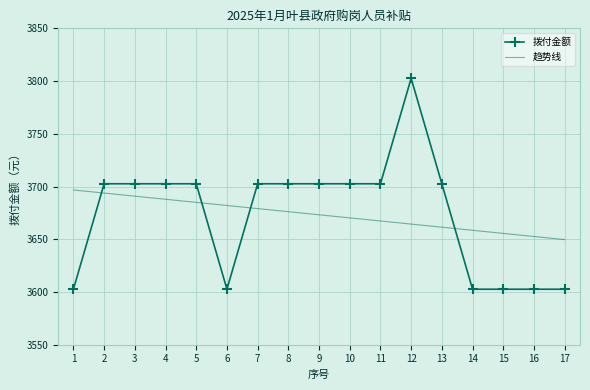

Reading left to right, what are all the values shown in this chart?

拨付金额: 1=3602.6	2=3702.6	3=3702.6	4=3702.6	5=3702.6	6=3602.6	7=3702.6	8=3702.6	9=3702.6	10=3702.6	11=3702.6	12=3802.6	13=3702.6	14=3602.6	15=3602.6	16=3602.6	17=3602.6
趋势线: 1=3696.7	2=3693.8	3=3690.8	4=3687.9	5=3685.0	6=3682.0	7=3679.1	8=3676.1	9=3673.2	10=3670.3	11=3667.3	12=3664.4	13=3661.4	14=3658.5	15=3655.6	16=3652.6	17=3649.7